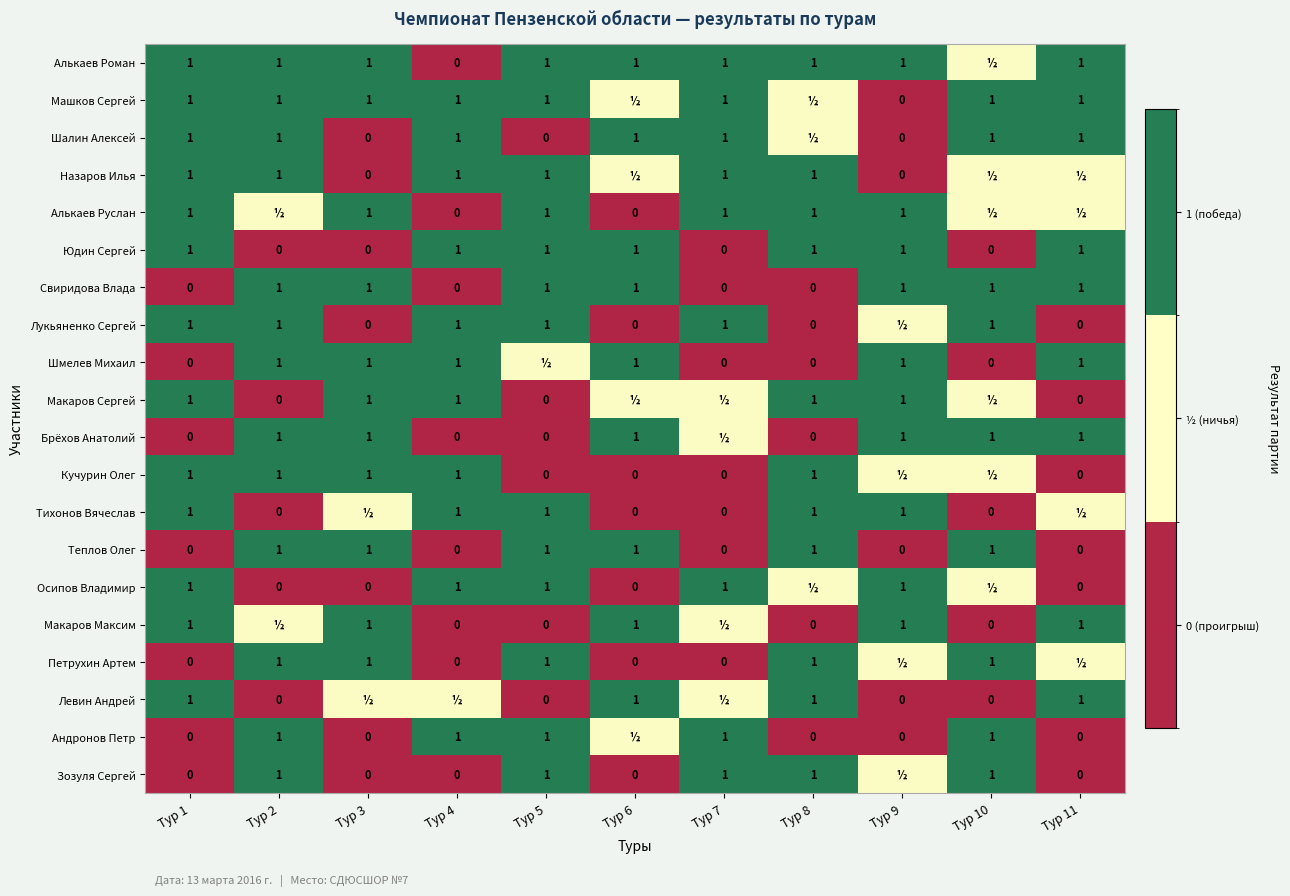

True or false: Осипов Владимир has a value of 1.0 at Тур 9.

True